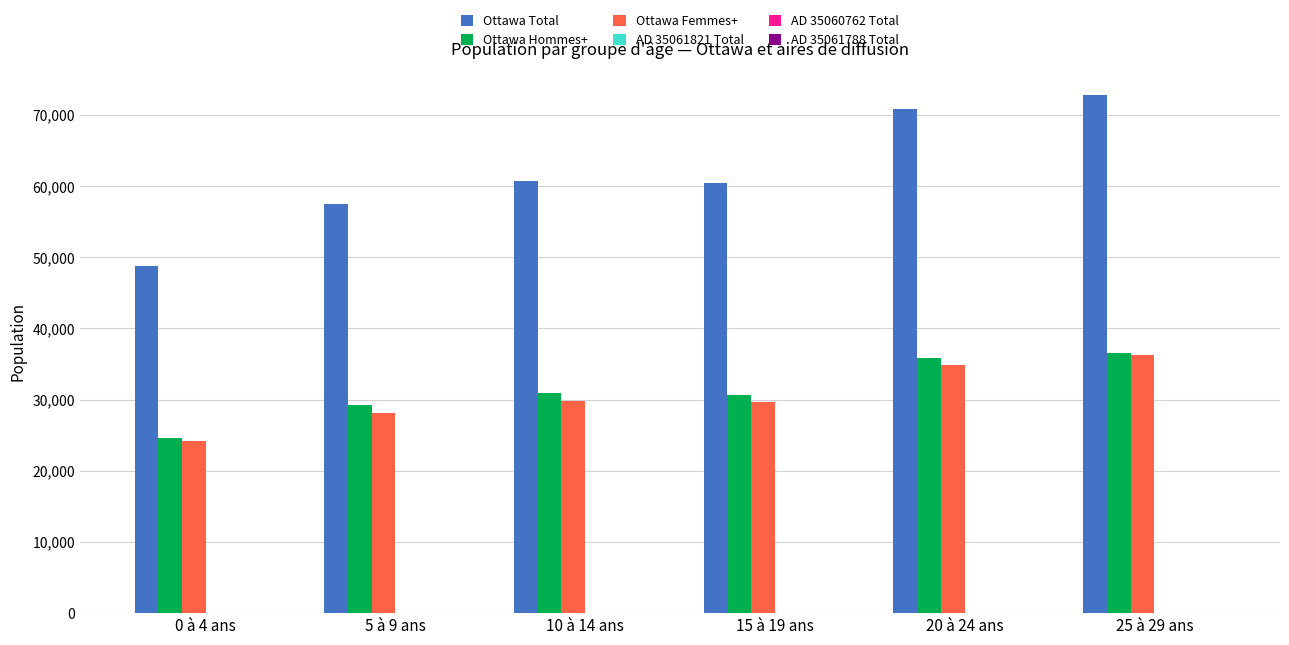

What is the maximum value shown in the chart?

72830